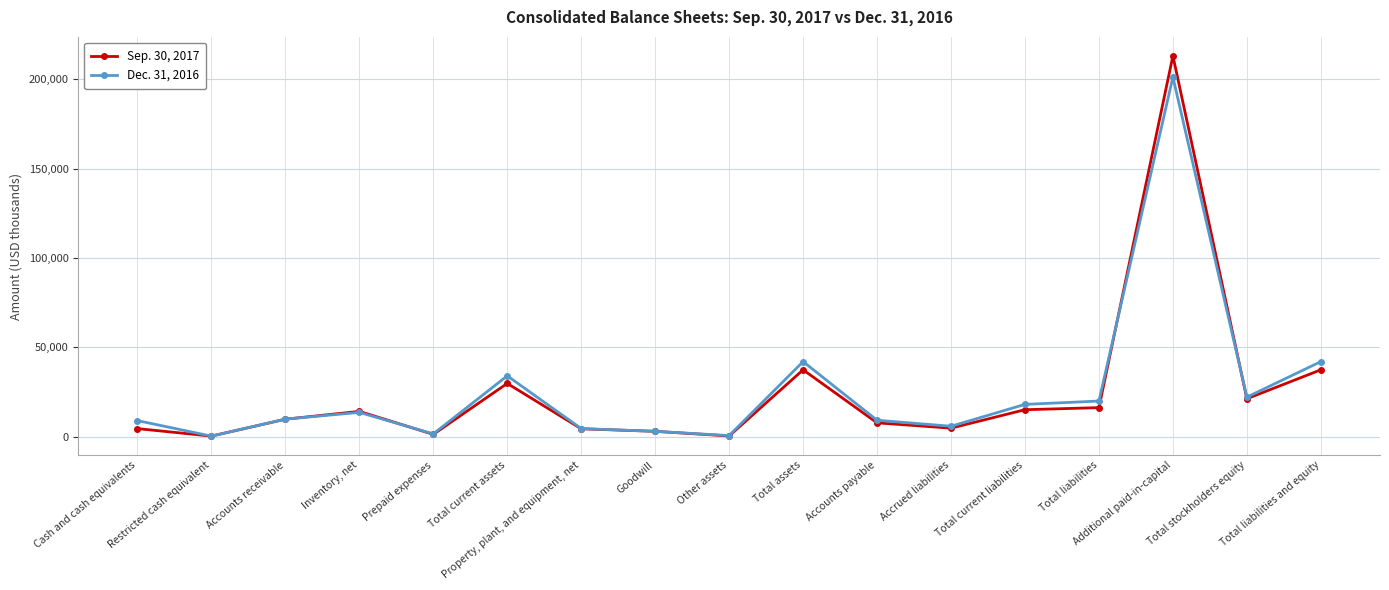

What is the sum of the Sep. 30, 2017 values at Total current liabilities and Other assets?

15360